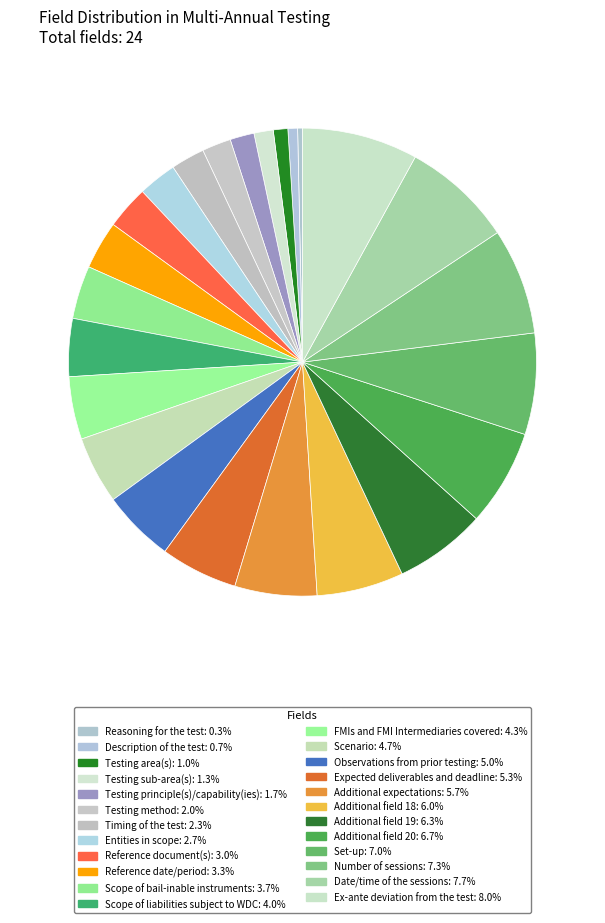

How many slices are in this pie chart?

24